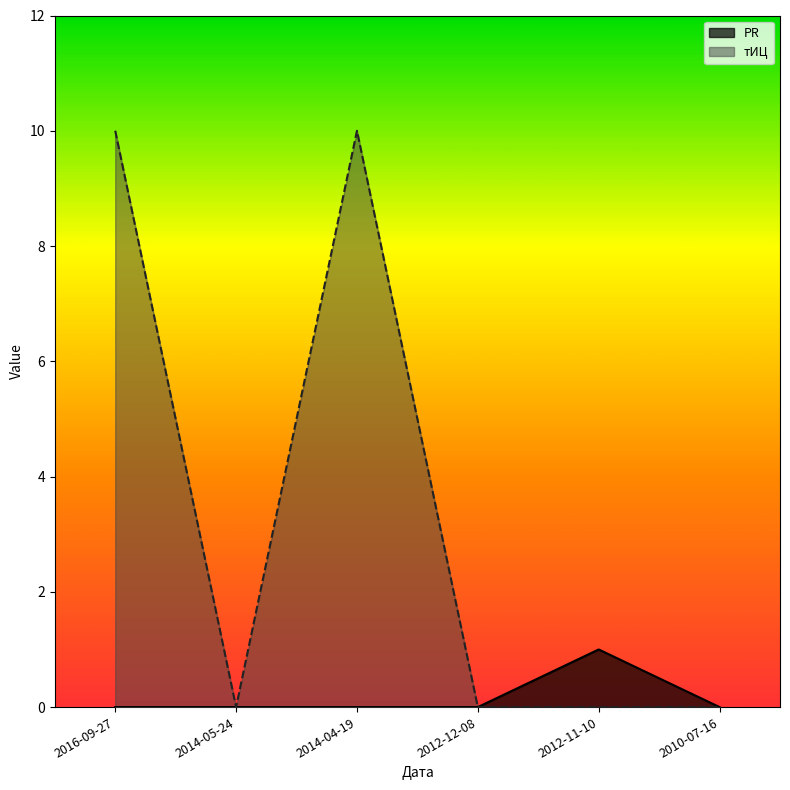

What is the label of the 1st point from the right?

2010-07-16